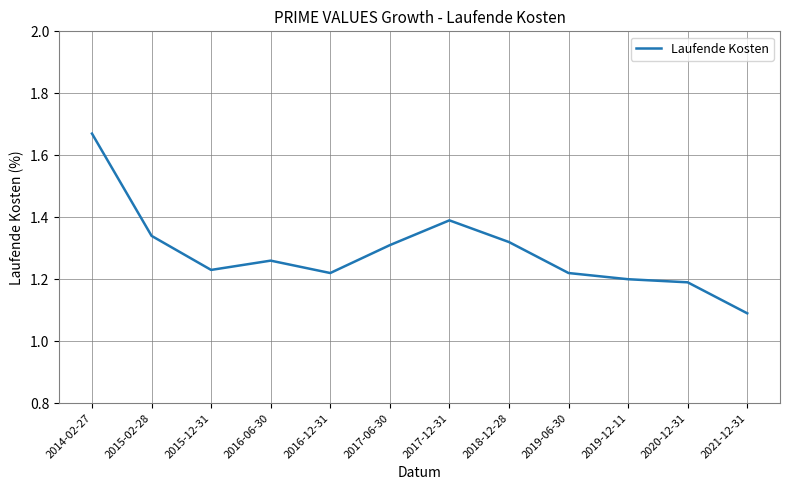

How many lines are shown in the chart?

1